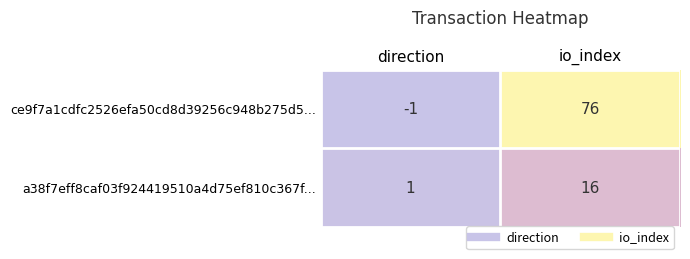

What is the difference between the maximum and minimum values in the ce9f7a1cdfc2526efa50cd8d39256c948b275d5... series?

77